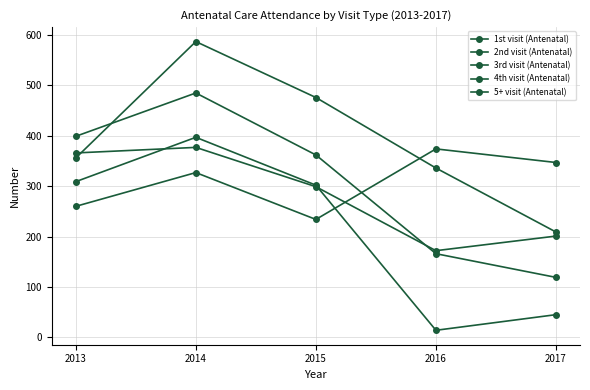

How many categories are shown in the chart?

5